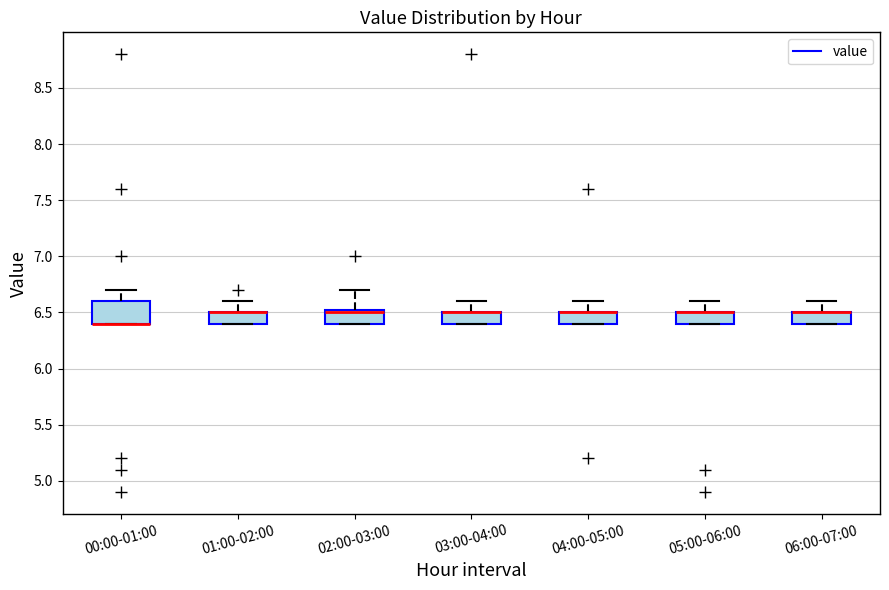

Where does the upper whisker of the box for 05:00-06:00 end on the y-axis? The values are not printed on the chart, so give them approximately, as read against the axis.

6.60